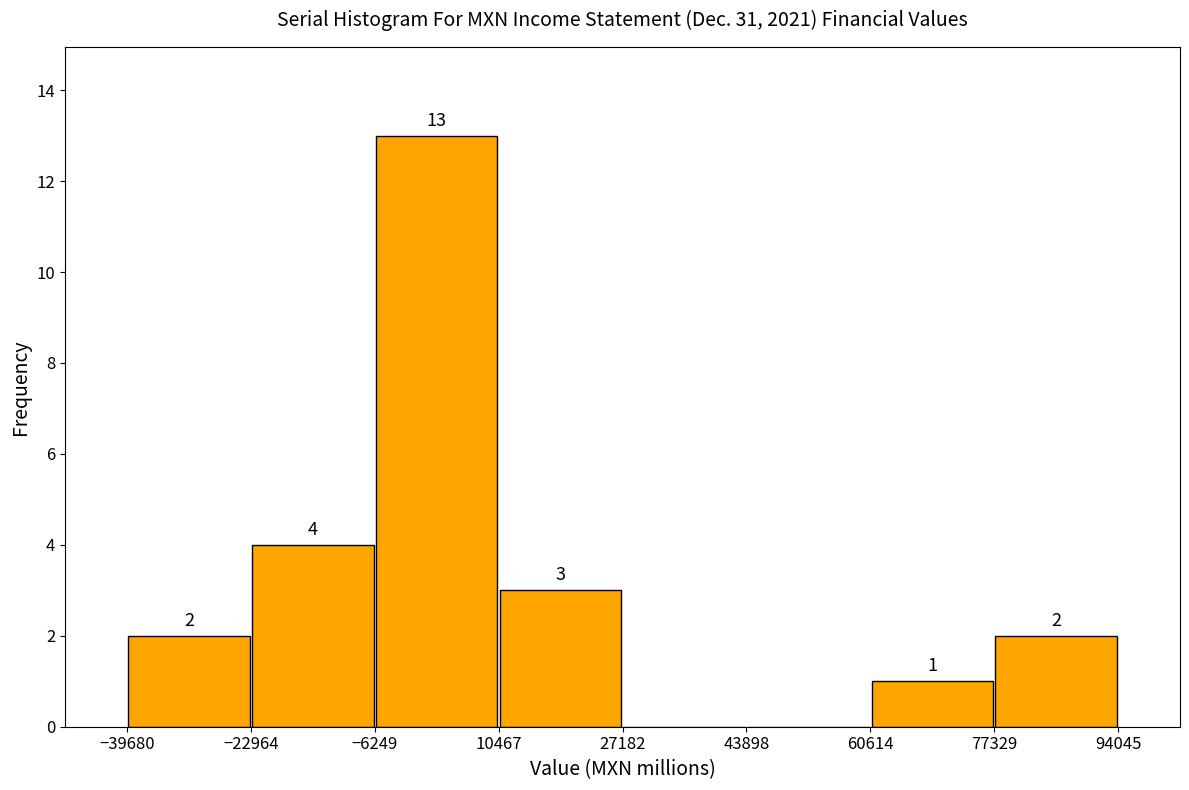

Over which range of the x-axis is the bar tallest?

-6249 to 10467